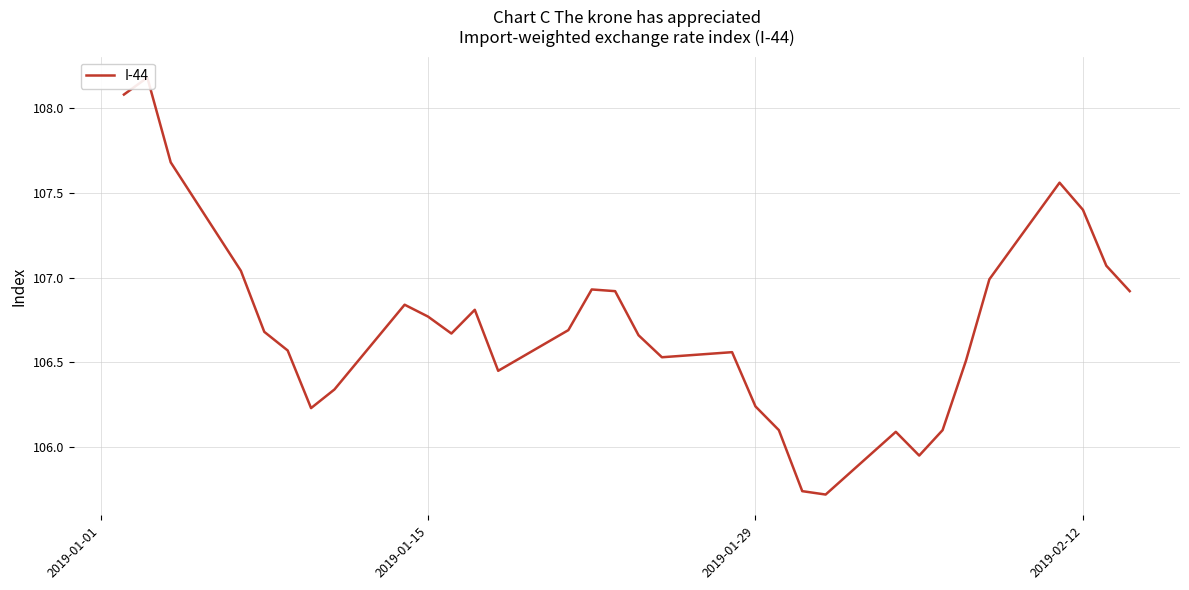

What is the average value?

106.7